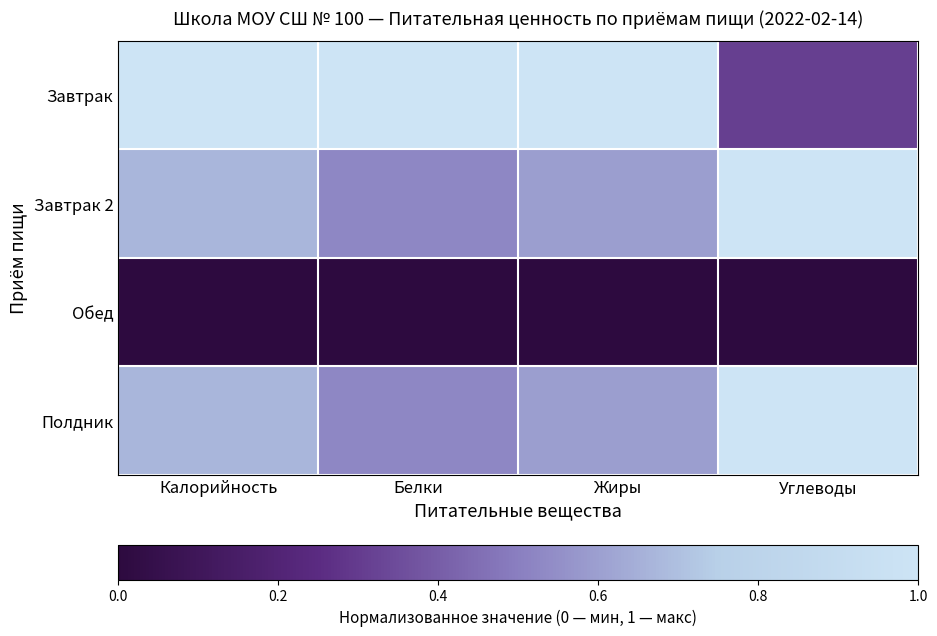

What is the total value across all series at Жиры?

2.2